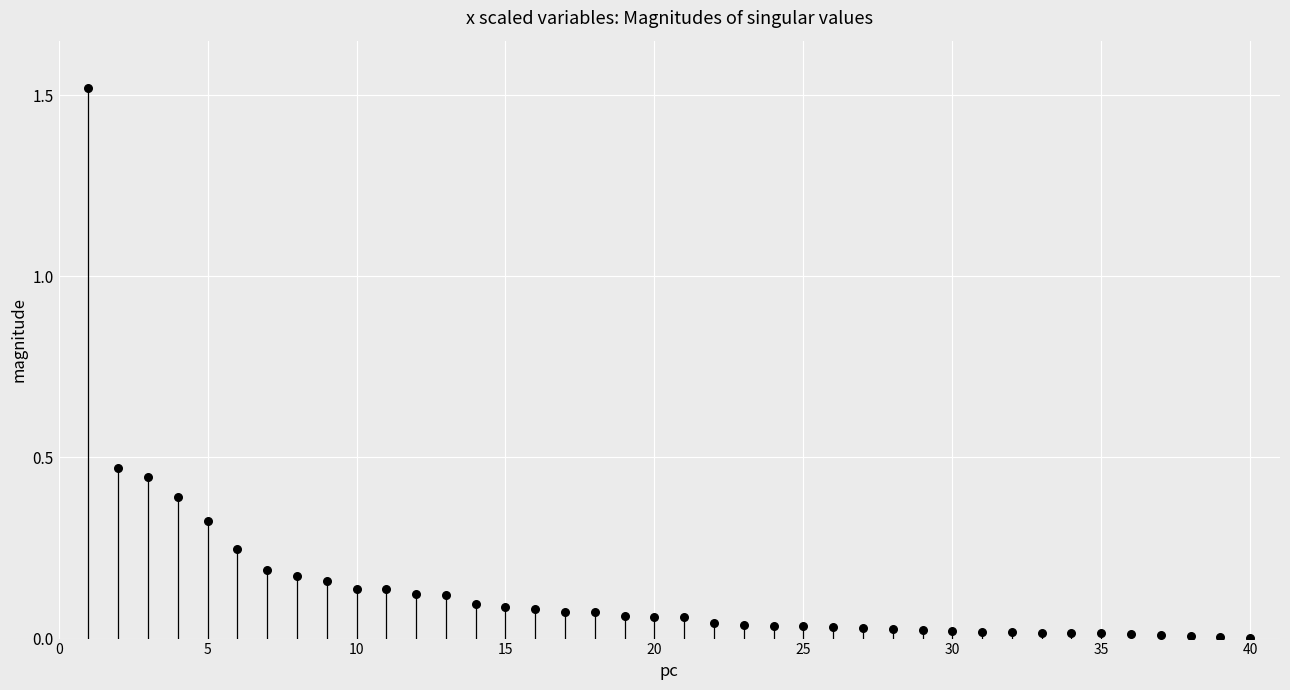

Count the number of points in this scatter plot.

40